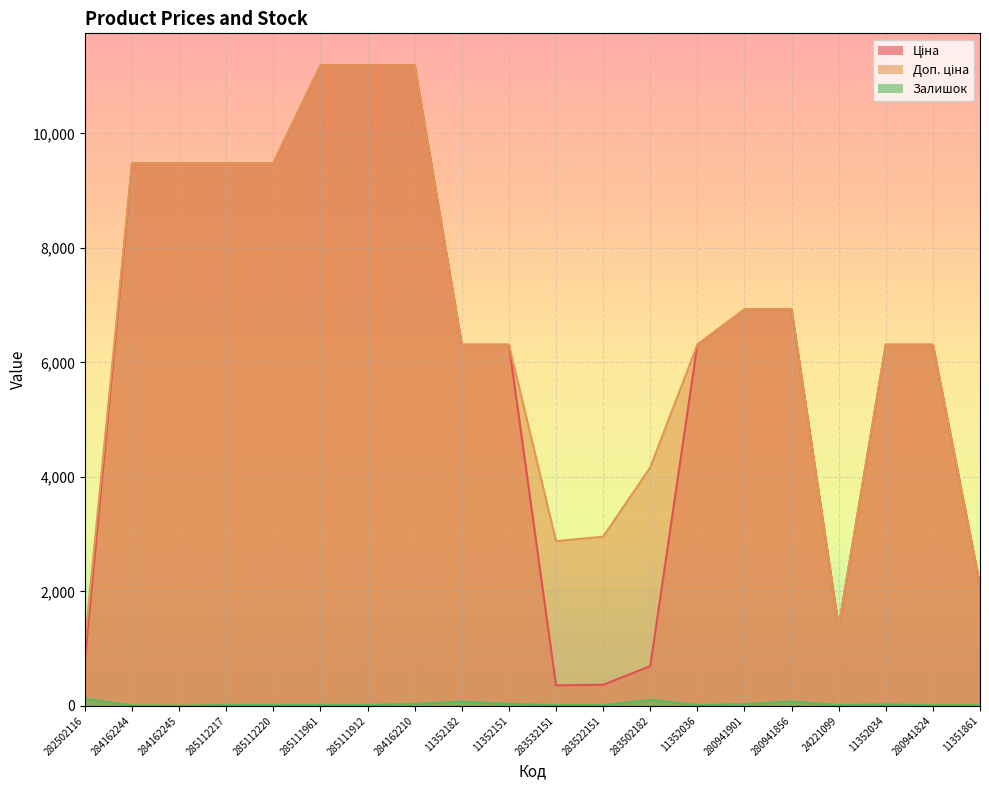

At which label does Ціна reach its peak?

285111961